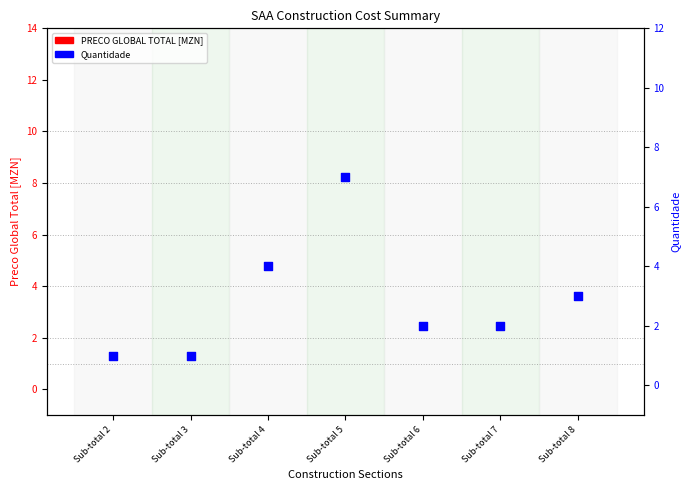

What are all the series names shown in the legend?

PRECO GLOBAL TOTAL [MZN], Quantidade